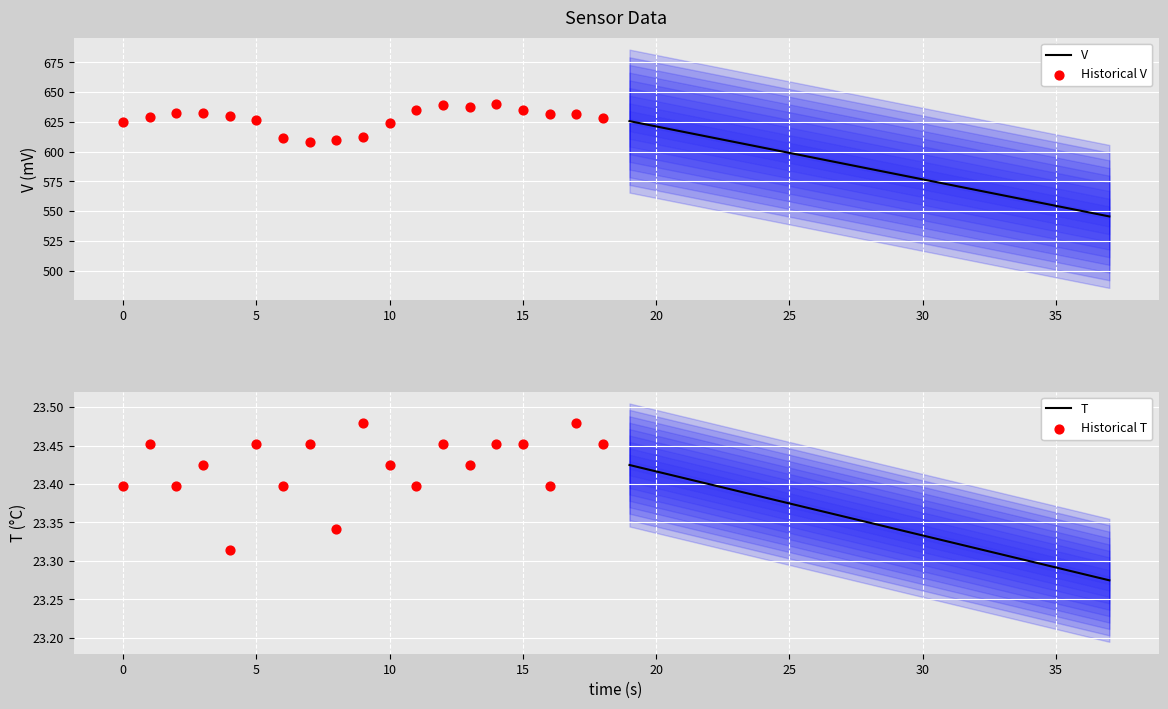

Which series has the largest total across all categories?

Historical V